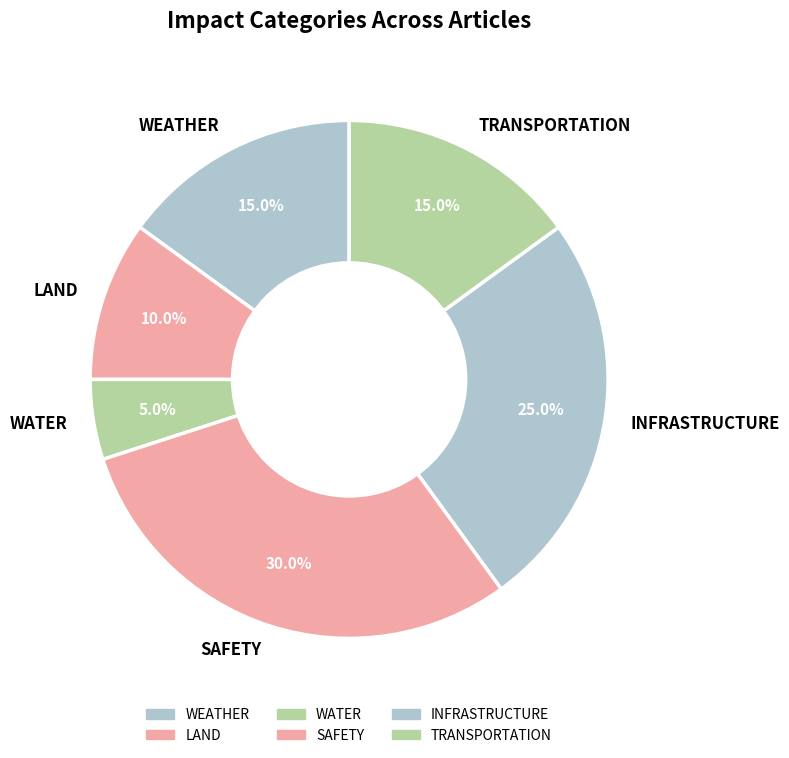

What is the ratio of the value at SAFETY to the value at TRANSPORTATION?

2.0